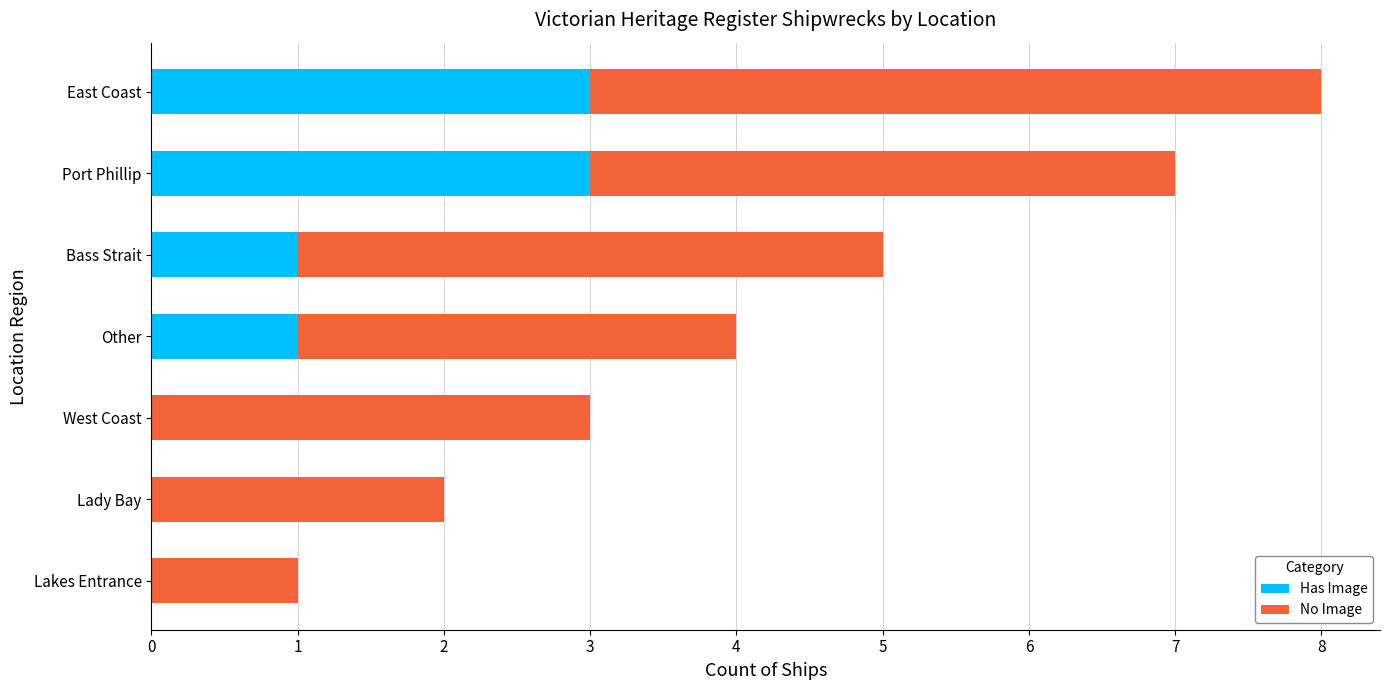

What is the total value across all series at Port Phillip?

7